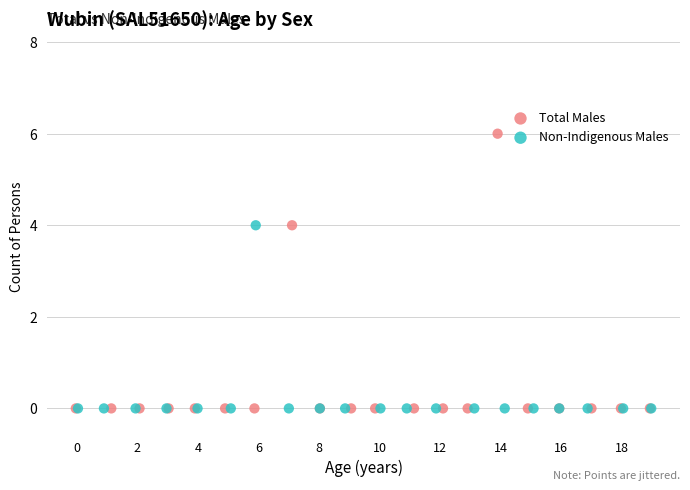

What are all the series names shown in the legend?

Total Males, Non-Indigenous Males